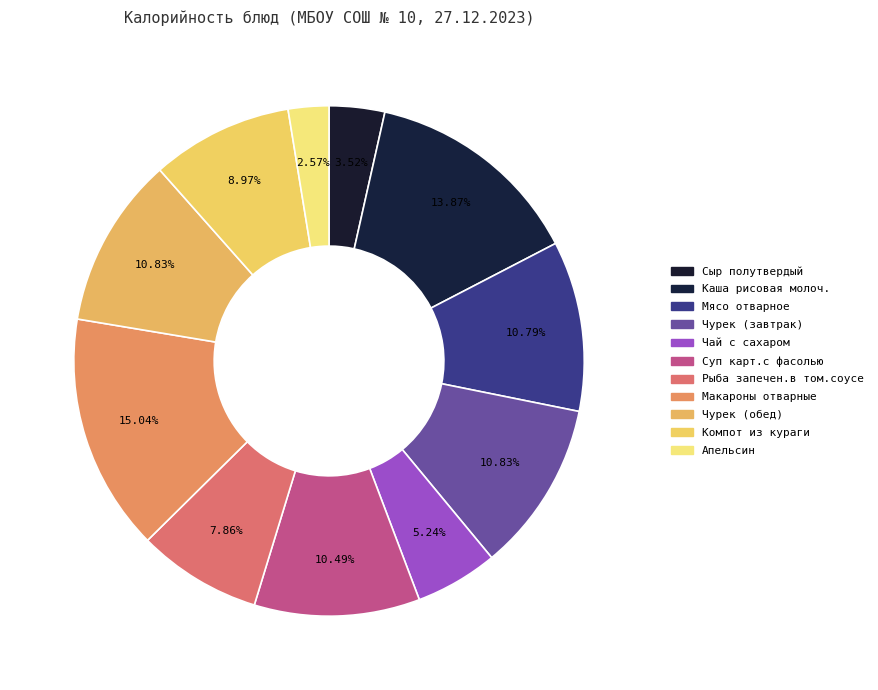

Does Компот из кураги represent more than half of the total?

No